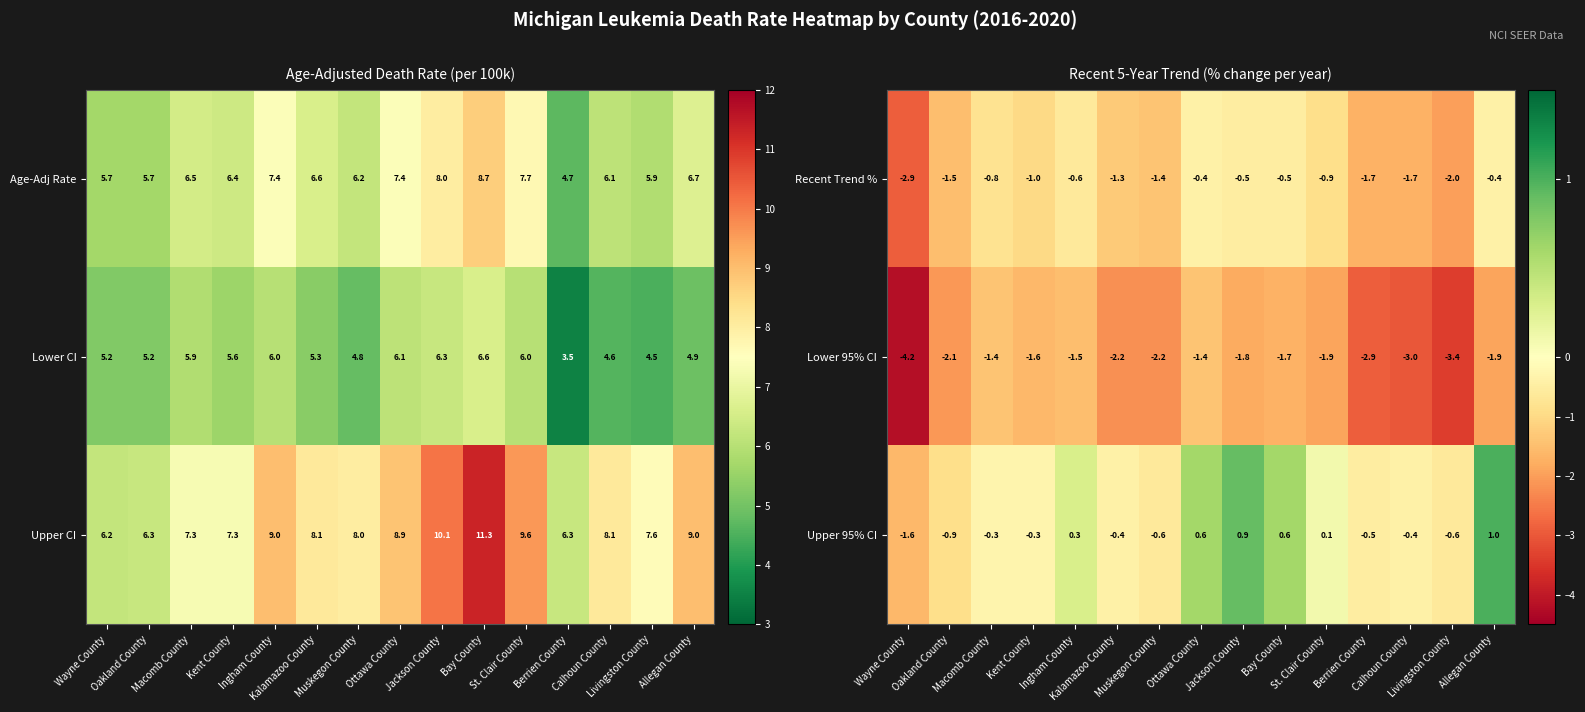

Which category has the lowest value in the Upper 95% CI series?

Wayne County